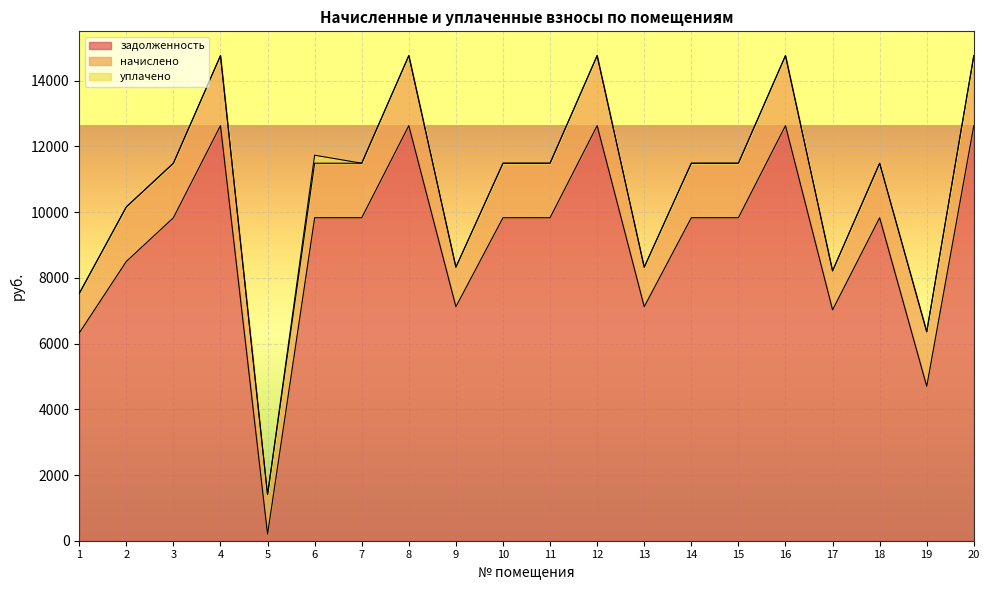

What is the sum of the задолженность values at 14 and 15?

19660.8